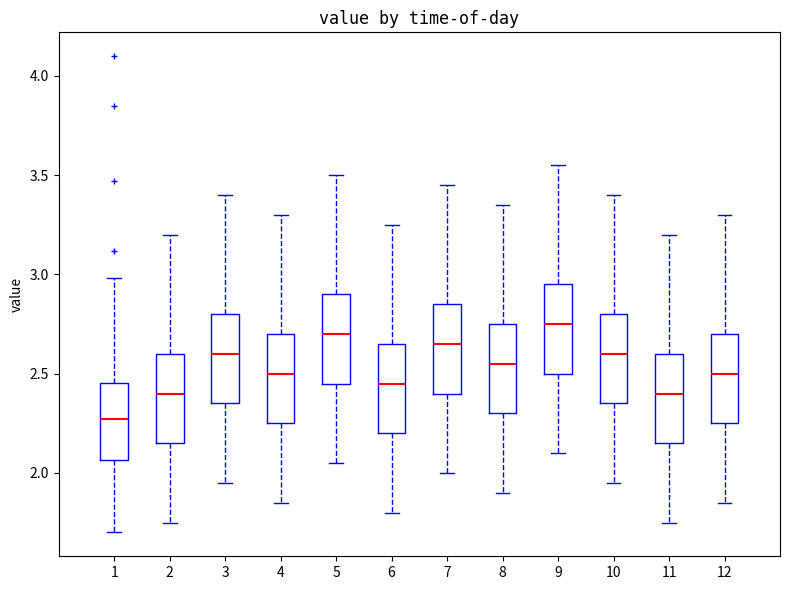

Reading left to right, transcribe this box plot: for each box, give where its median line is, the range the box spans, and where its two whiskers end, as read against the y-axis. The values are not printed on the chart, so give them approximately, as read against the axis.

1: median 2.25, box 2.05 to 2.45, whiskers 1.70 to 3.00
2: median 2.40, box 2.15 to 2.60, whiskers 1.75 to 3.20
3: median 2.60, box 2.35 to 2.80, whiskers 1.95 to 3.40
4: median 2.50, box 2.25 to 2.70, whiskers 1.85 to 3.30
5: median 2.70, box 2.45 to 2.90, whiskers 2.05 to 3.50
6: median 2.45, box 2.20 to 2.65, whiskers 1.80 to 3.25
7: median 2.65, box 2.40 to 2.85, whiskers 2.00 to 3.45
8: median 2.55, box 2.30 to 2.75, whiskers 1.90 to 3.35
9: median 2.75, box 2.50 to 2.95, whiskers 2.10 to 3.55
10: median 2.60, box 2.35 to 2.80, whiskers 1.95 to 3.40
11: median 2.40, box 2.15 to 2.60, whiskers 1.75 to 3.20
12: median 2.50, box 2.25 to 2.70, whiskers 1.85 to 3.30